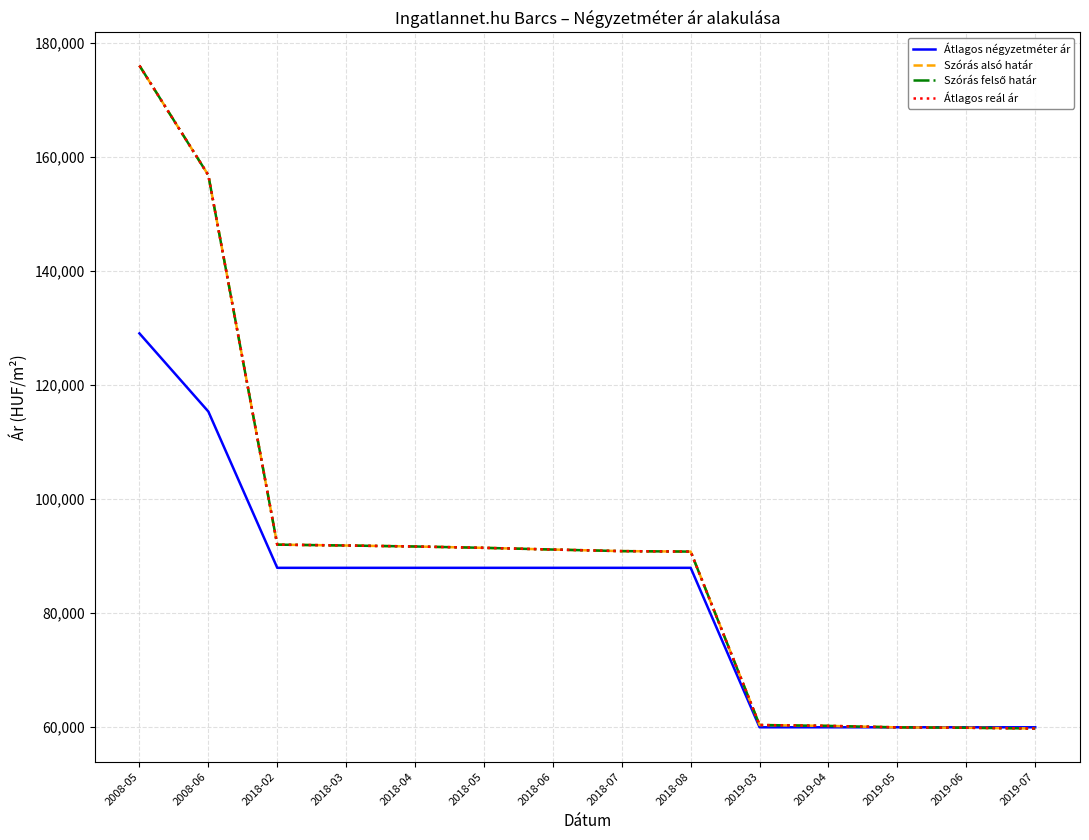

Rank the series by their maximum value, from highest to lowest.

Szórás alsó határ, Szórás felső határ, Átlagos reál ár, Átlagos négyzetméter ár